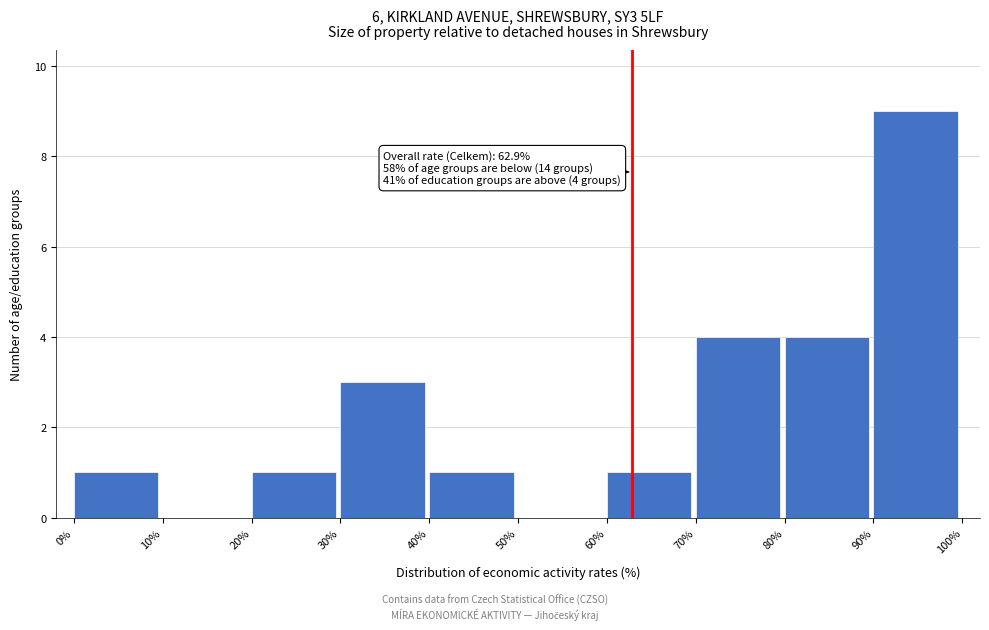

Over which range of the x-axis is the bar tallest?

90% to 100%